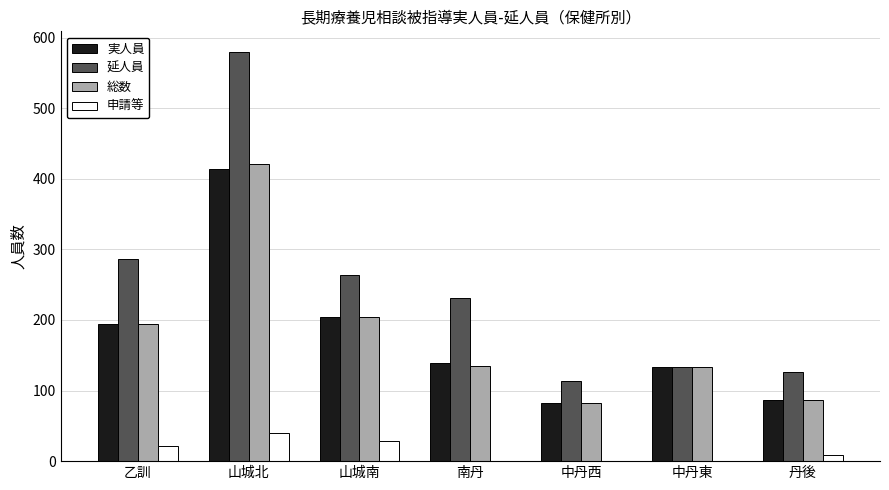

Does the chart contain stacked bars?

No